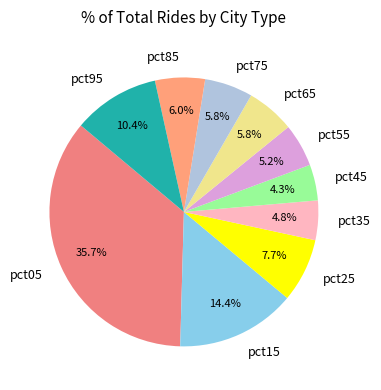

Combined, do pct35 and pct55 account for over 50%?

No